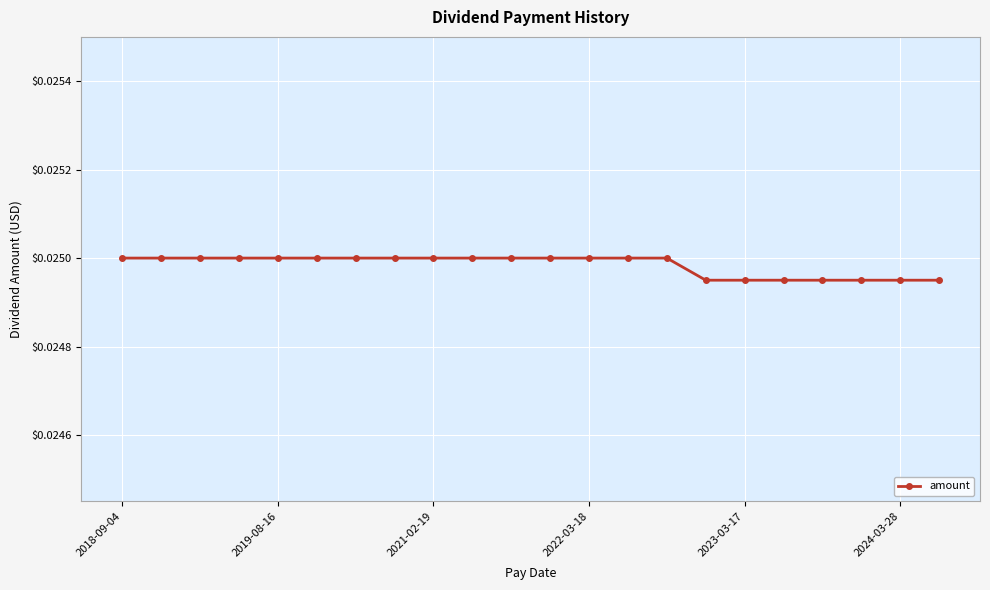

Count the values in the range 0 to 1.

22